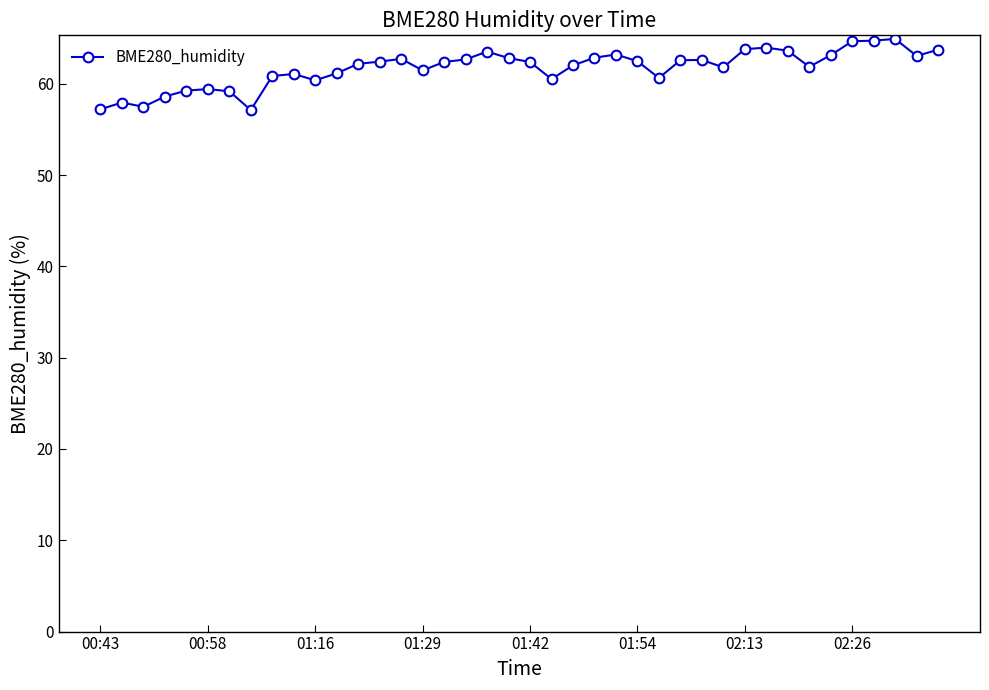

What is the value of the 28th point from the left?

62.6